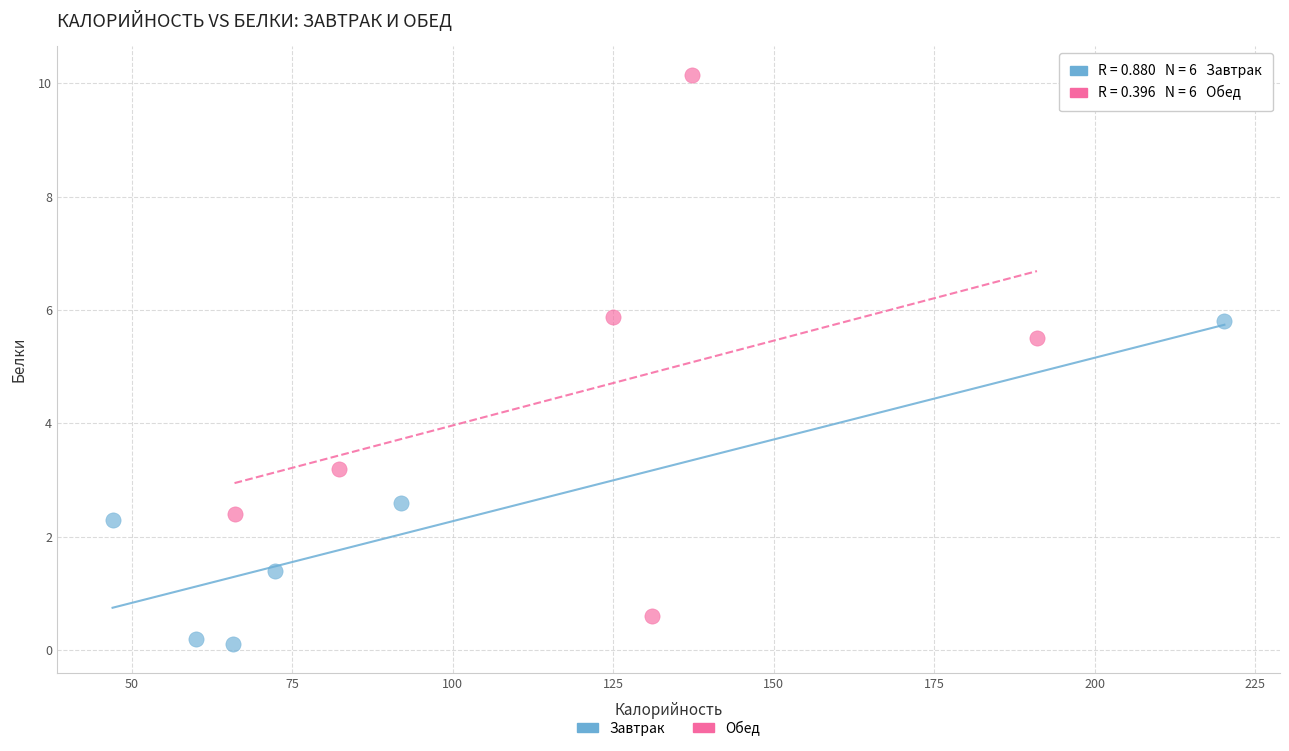

Which series has the widest spread of Y values?

Обед